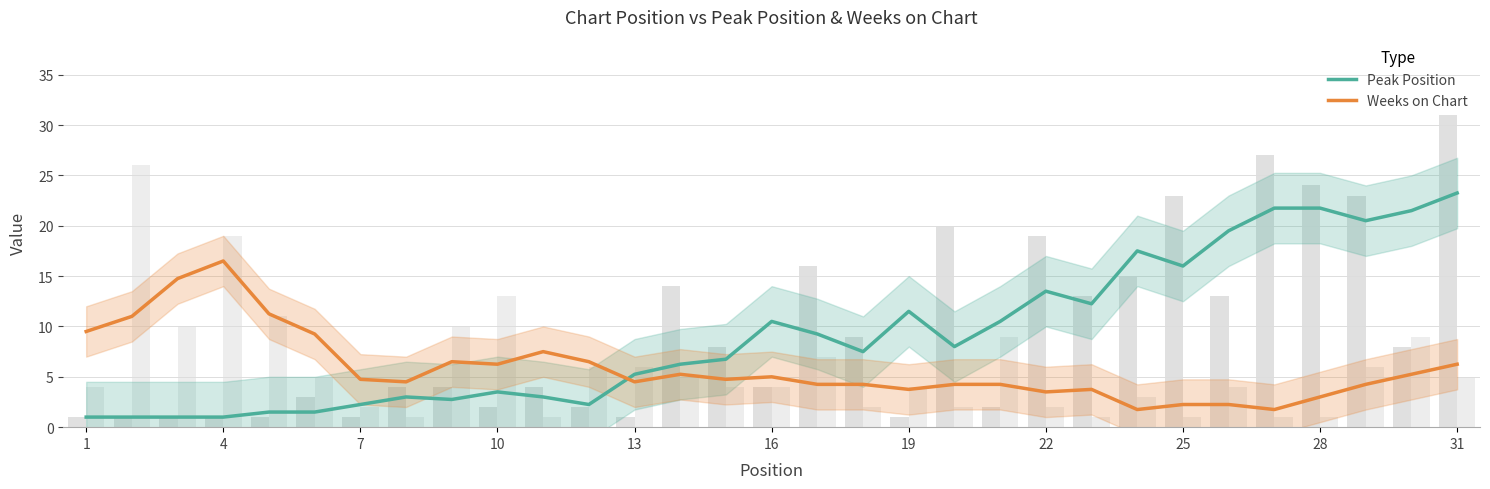

Is it true that Weeks on Chart equals 2.2 at 28?

False